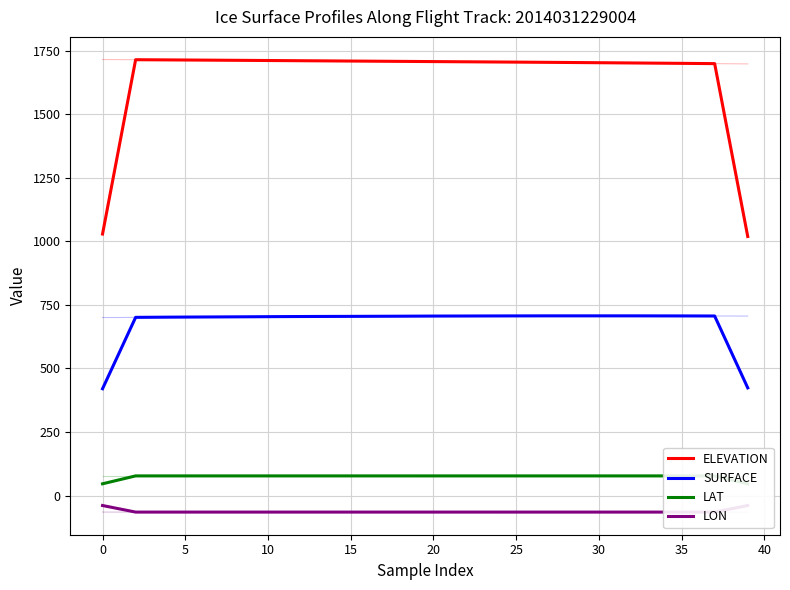

Between 29 and 35, which series saw the biggest shift?

ELEVATION